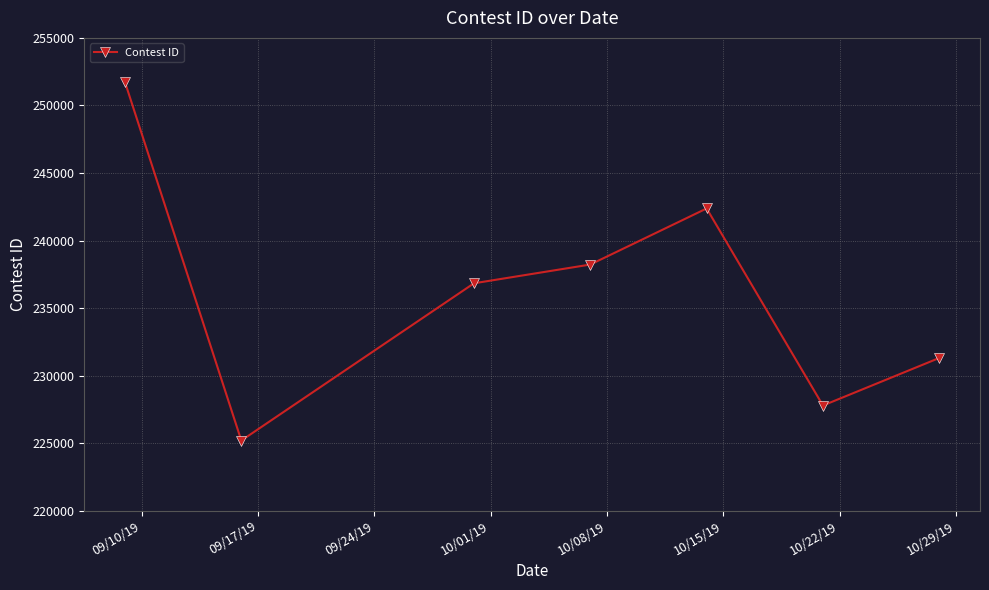

What is the sum of all values?

1653420